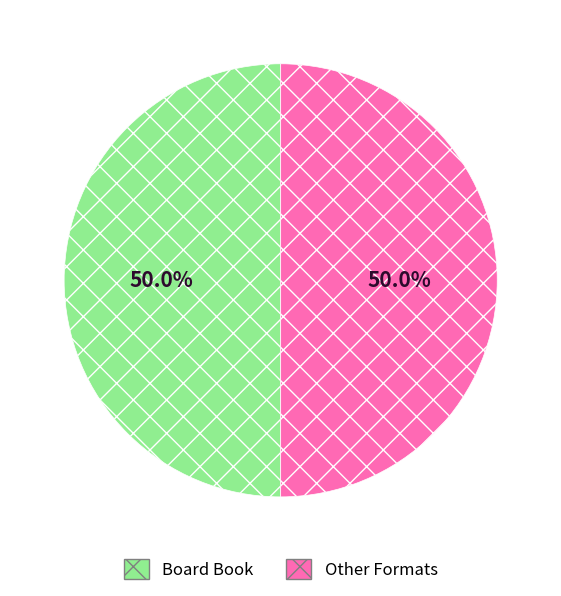

What is the ratio of the value at Other Formats to the value at Board Book?

1.0